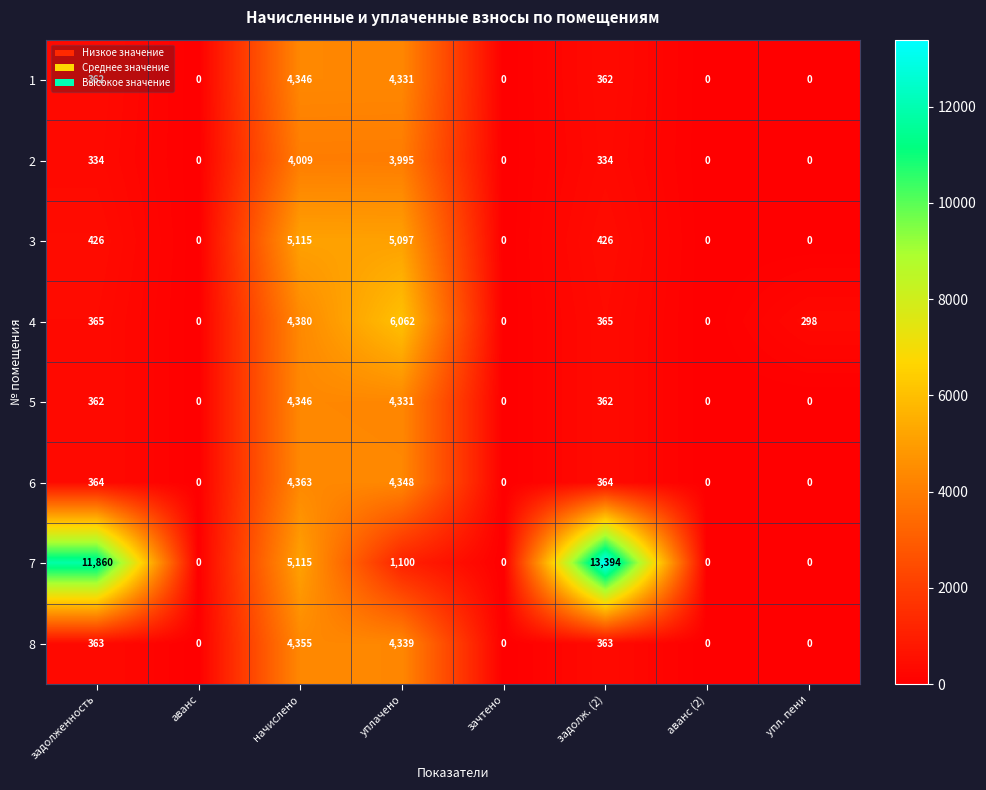

True or false: 7 has a value of 1979 at уплачено.

False